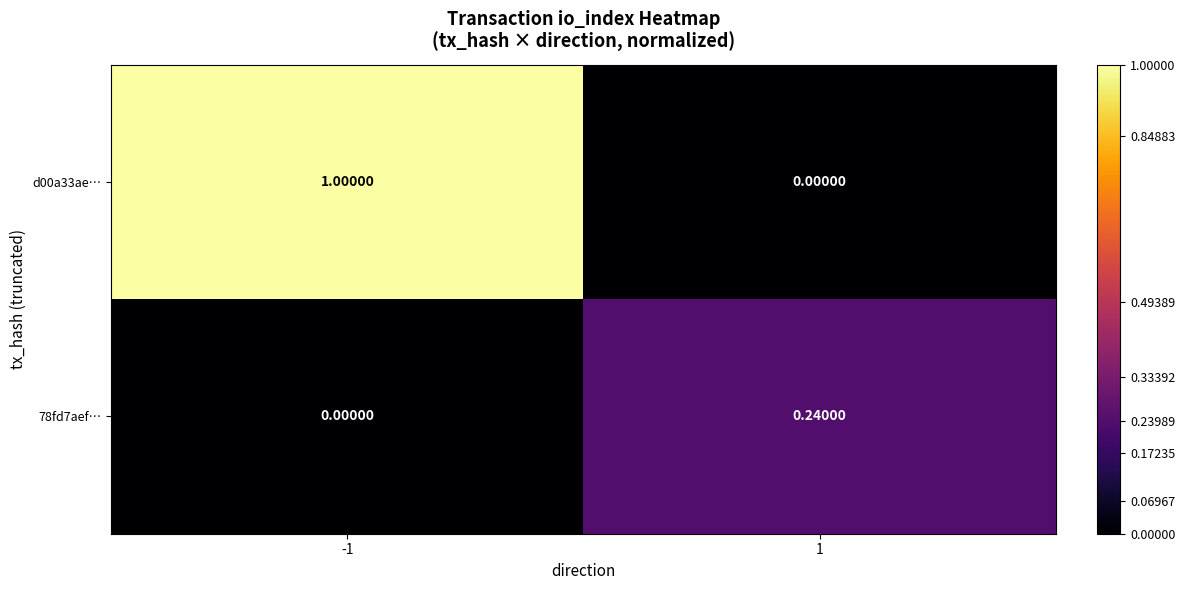

Count the number of data series in this chart.

2